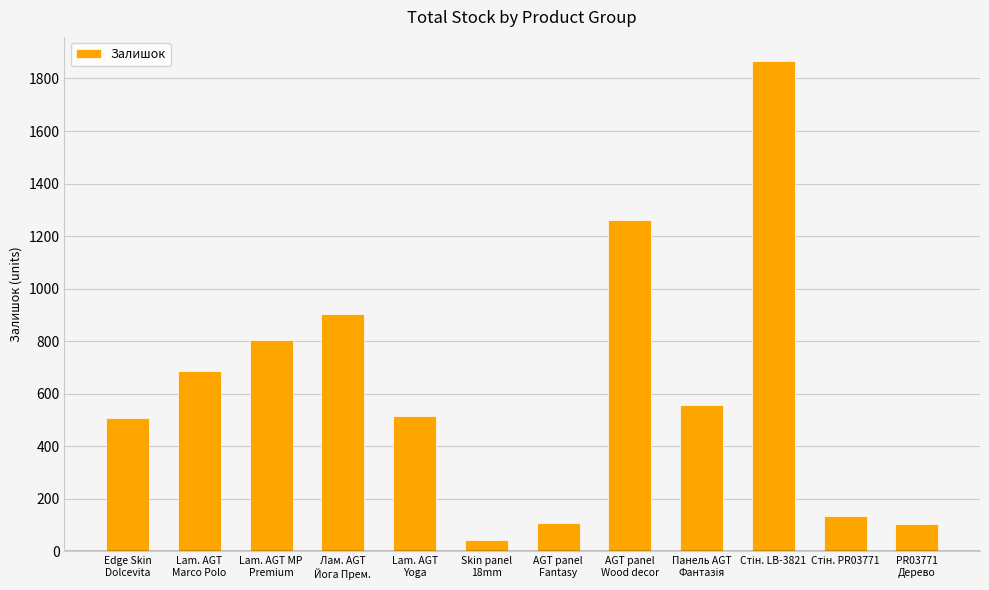

What is the difference between the maximum and second lowest values?

1759